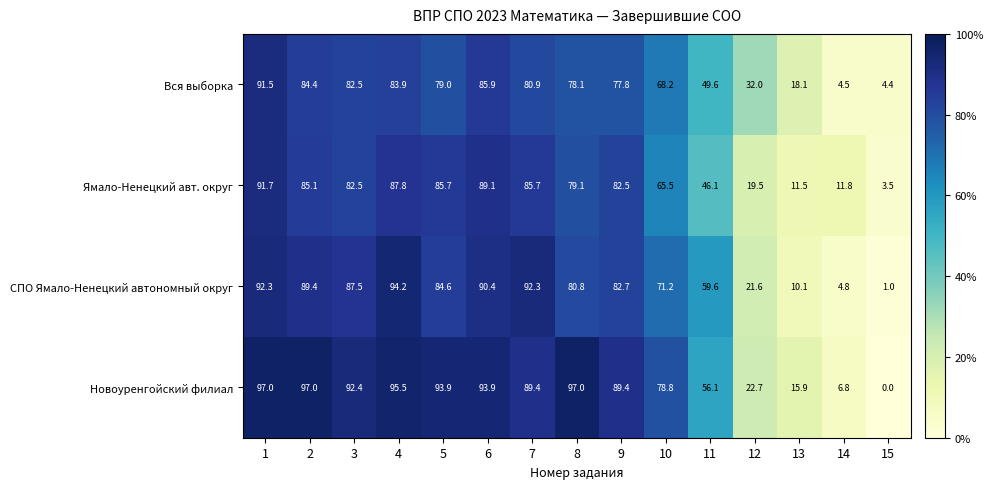

What is the difference between the second highest and second lowest values in the Ямало-Ненецкий авт. округ series?

77.6